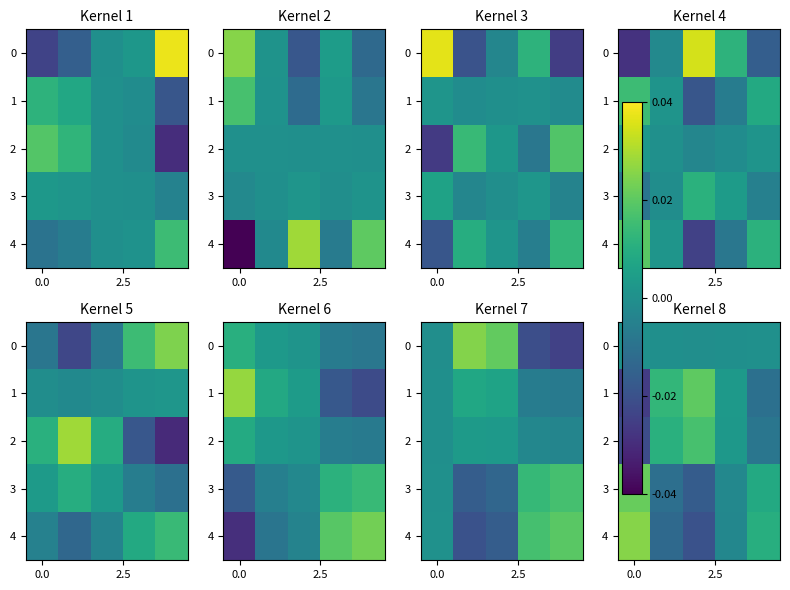

What is the difference between the highest and lowest values at 3?

0.4